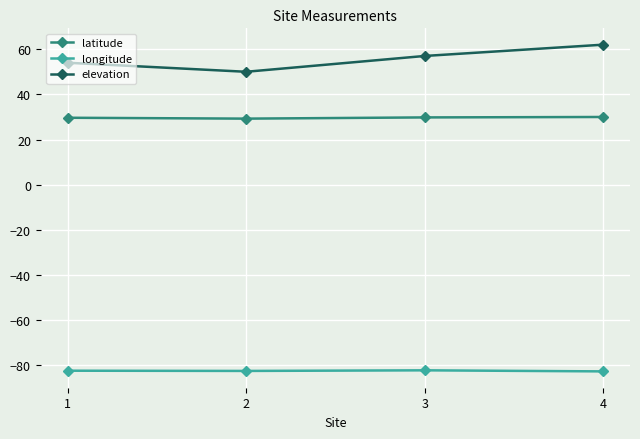

Is this an area chart (filled region under the line)?

No